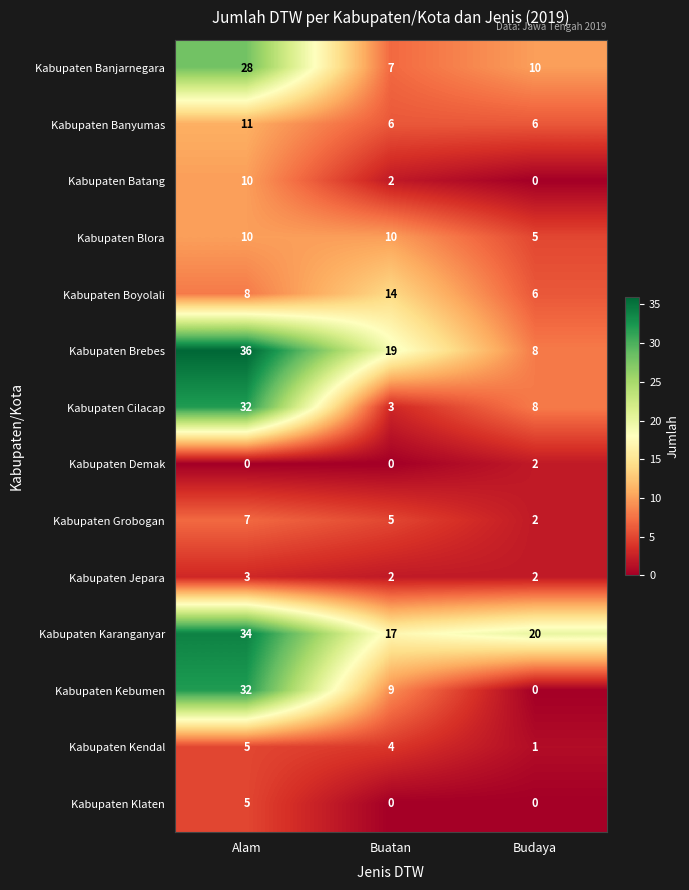

What is the total value across all series at Budaya?

70